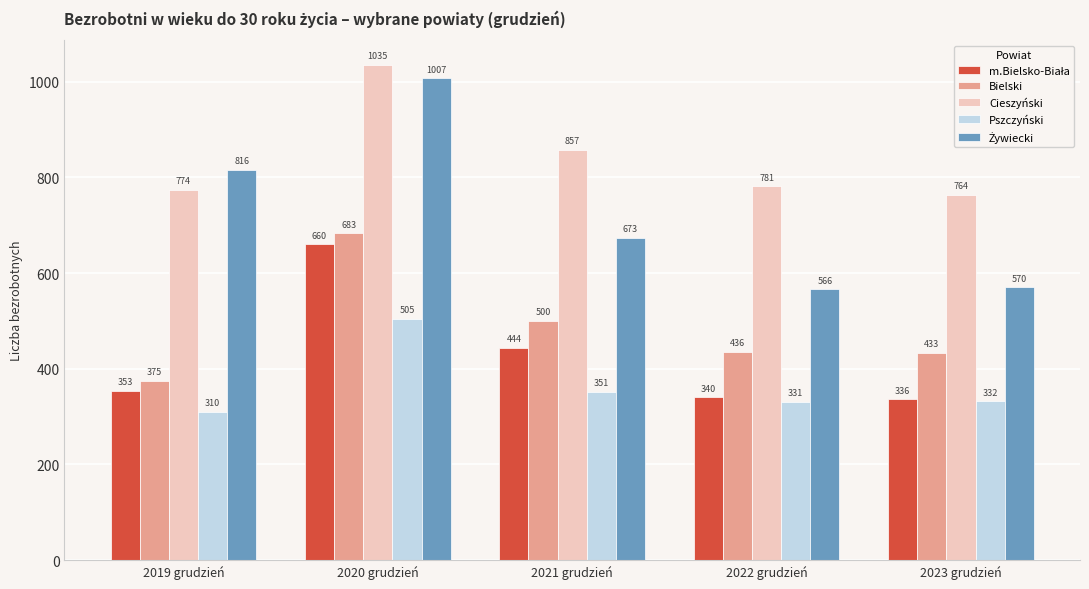

True or false: Pszczyński has a value of 546 at 2022 grudzień.

False